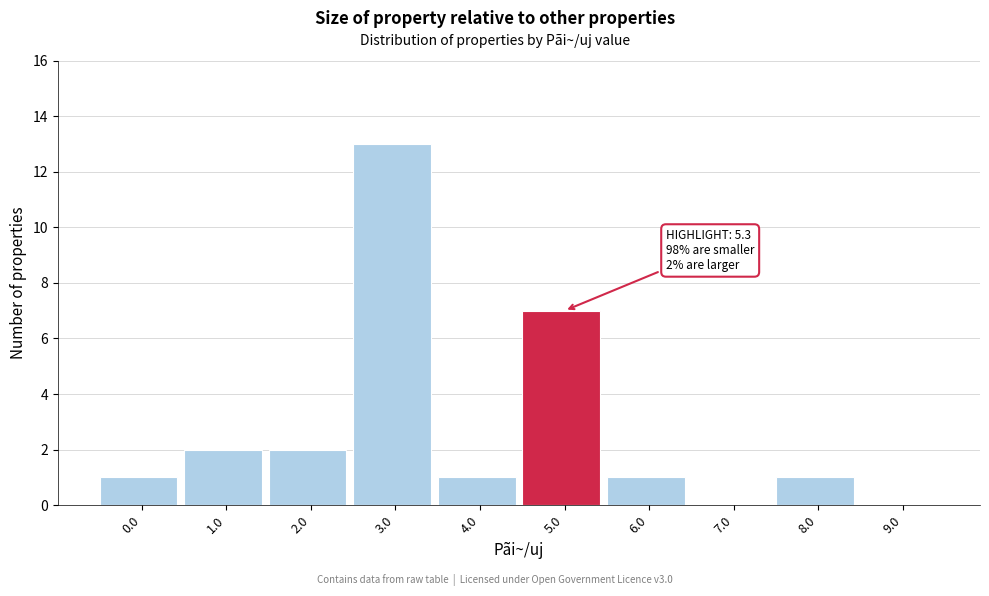

Reading left to right, extract all data points from this chart.

0.0=1	1.0=2	2.0=2	3.0=13	4.0=1	5.0=7	6.0=1	7.0=0	8.0=1	9.0=0